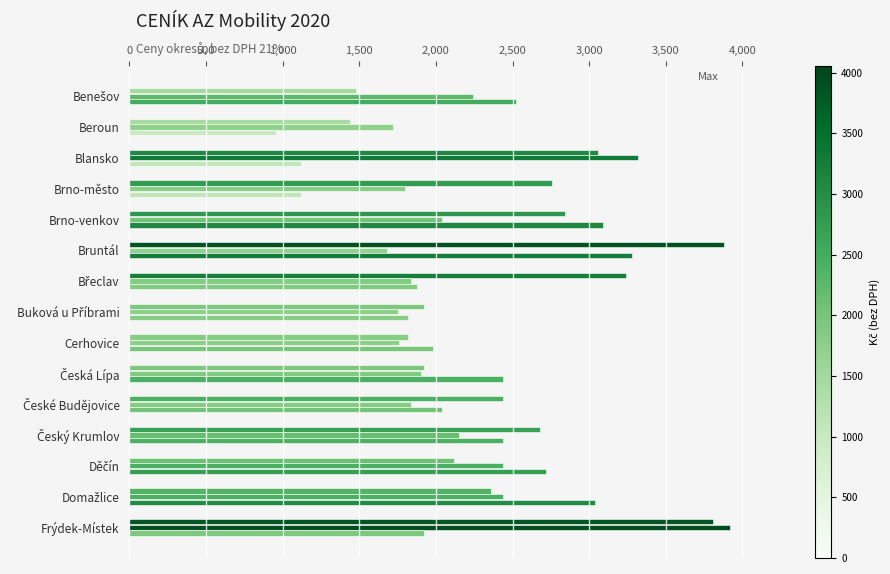

True or false: Group B (col_6) has a value of 818 at České Budějovice.

False